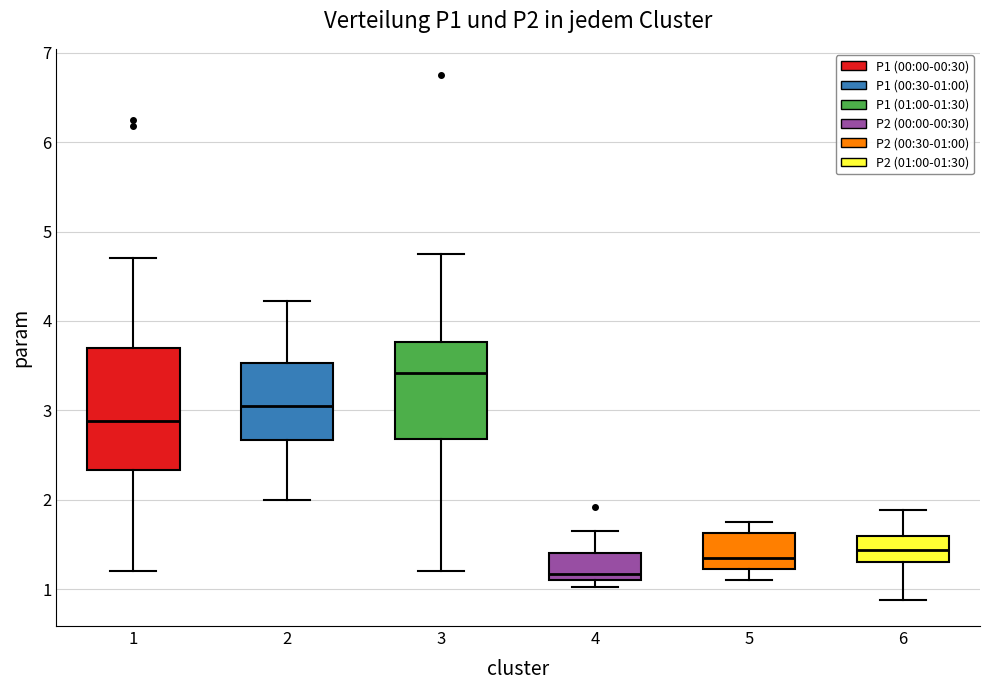

Reading left to right, transcribe this box plot: for each box, give where its median line is, the range the box spans, and where its two whiskers end, as read against the y-axis. The values are not printed on the chart, so give them approximately, as read against the axis.

1: median 2.9, box 2.3 to 3.7, whiskers 1.2 to 4.7
2: median 3.1, box 2.7 to 3.5, whiskers 2.0 to 4.2
3: median 3.4, box 2.7 to 3.8, whiskers 1.2 to 4.8
4: median 1.2, box 1.1 to 1.4, whiskers 1.0 to 1.7
5: median 1.4, box 1.2 to 1.6, whiskers 1.1 to 1.8
6: median 1.4, box 1.3 to 1.6, whiskers 0.9 to 1.9